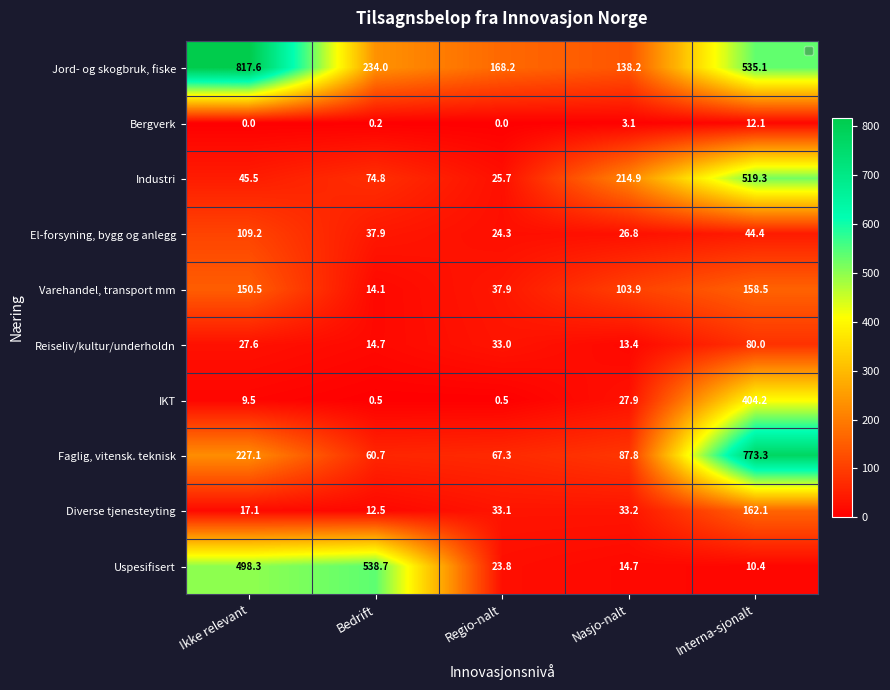

Which series has the largest range (max minus min)?

Faglig, vitensk. teknisk